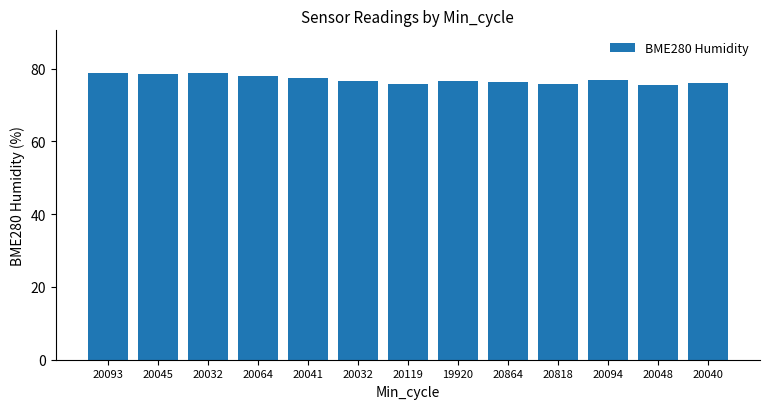

How many series are shown in this chart?

1